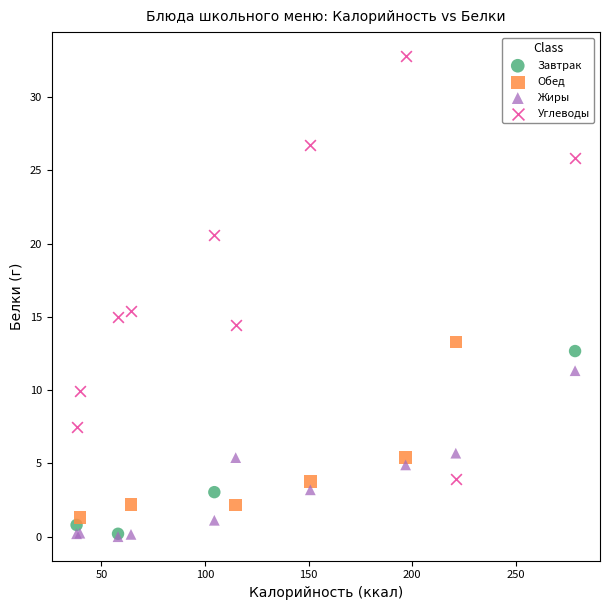

What are all the series names shown in the legend?

Завтрак, Обед, Жиры, Углеводы